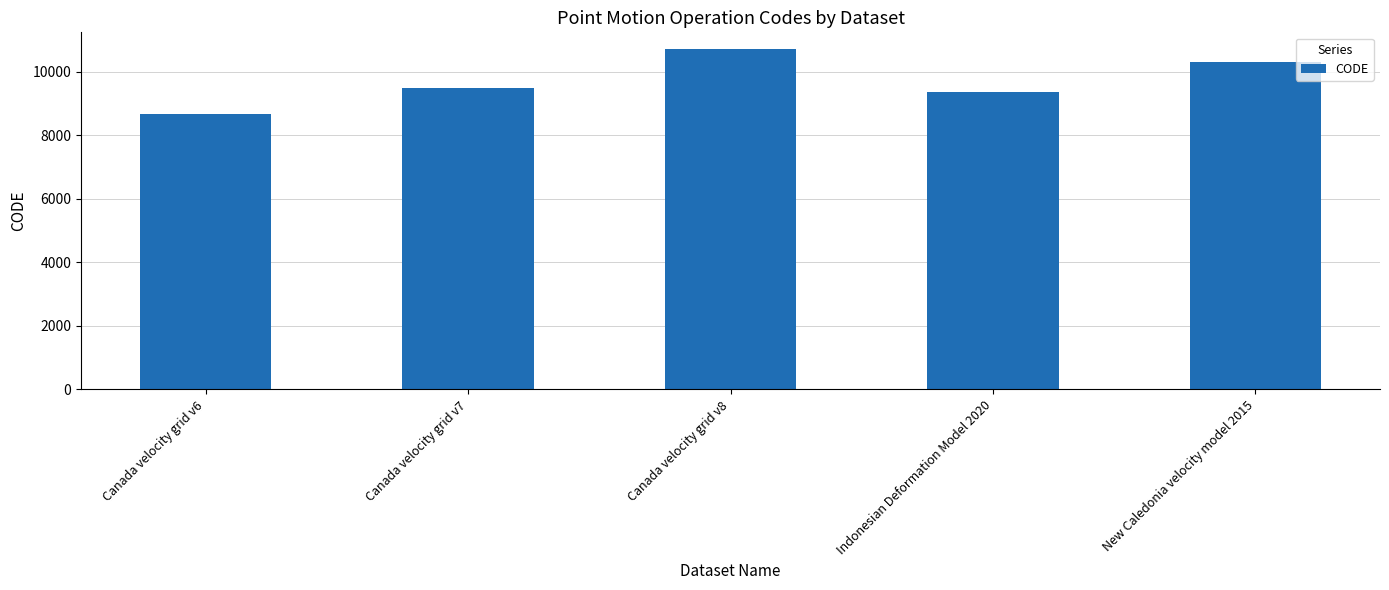

Reading left to right, transcribe all the data shown in this chart.

Canada velocity grid v6=8676	Canada velocity grid v7=9483	Canada velocity grid v8=10707	Indonesian Deformation Model 2020=9375	New Caledonia velocity model 2015=10323